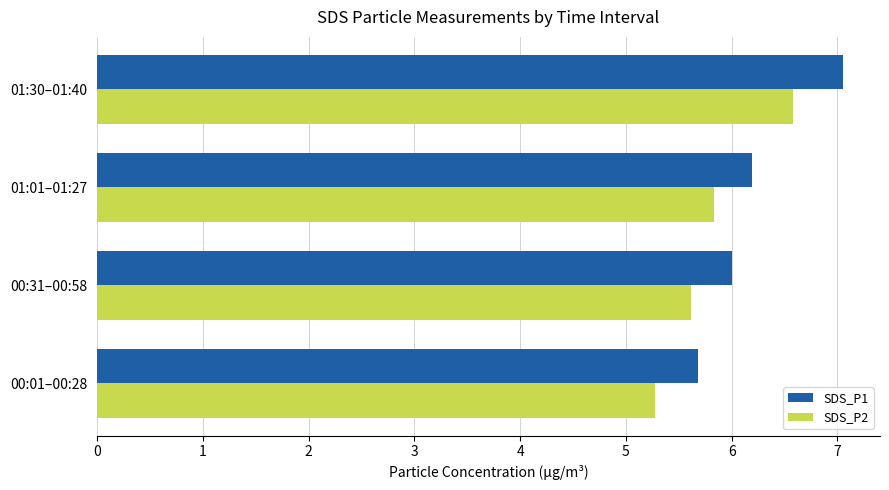

At which category is the sum across all series the highest?

01:30–01:40